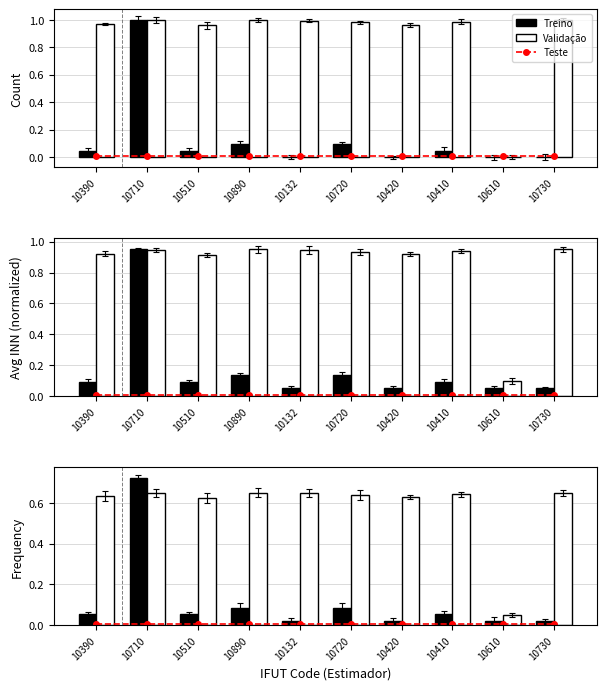

What are all the series names shown in the legend?

Teste, Treino, Validação